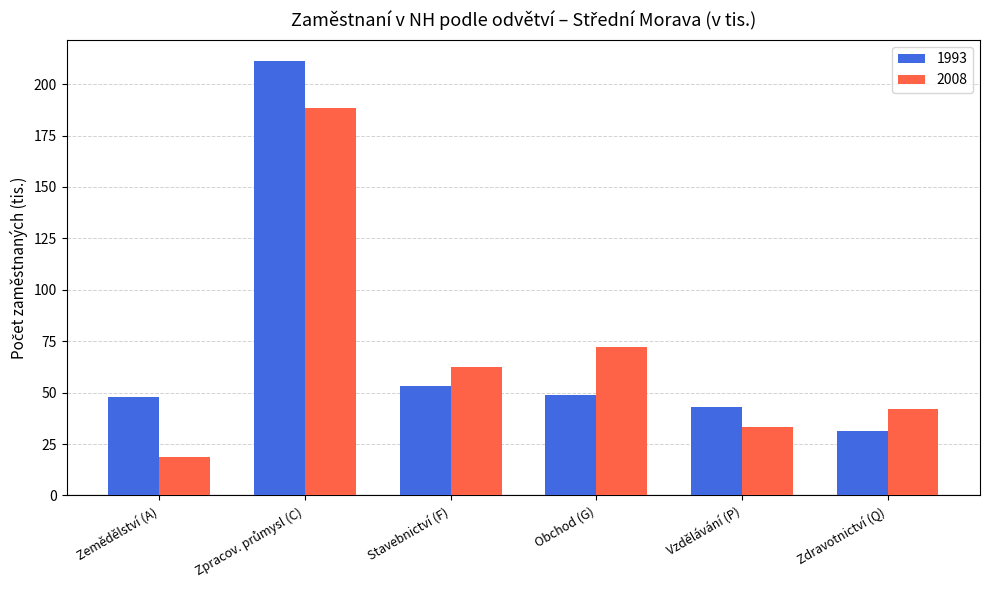

What is the spread (max minus min) of values at Zemědělství (A)?

29.2